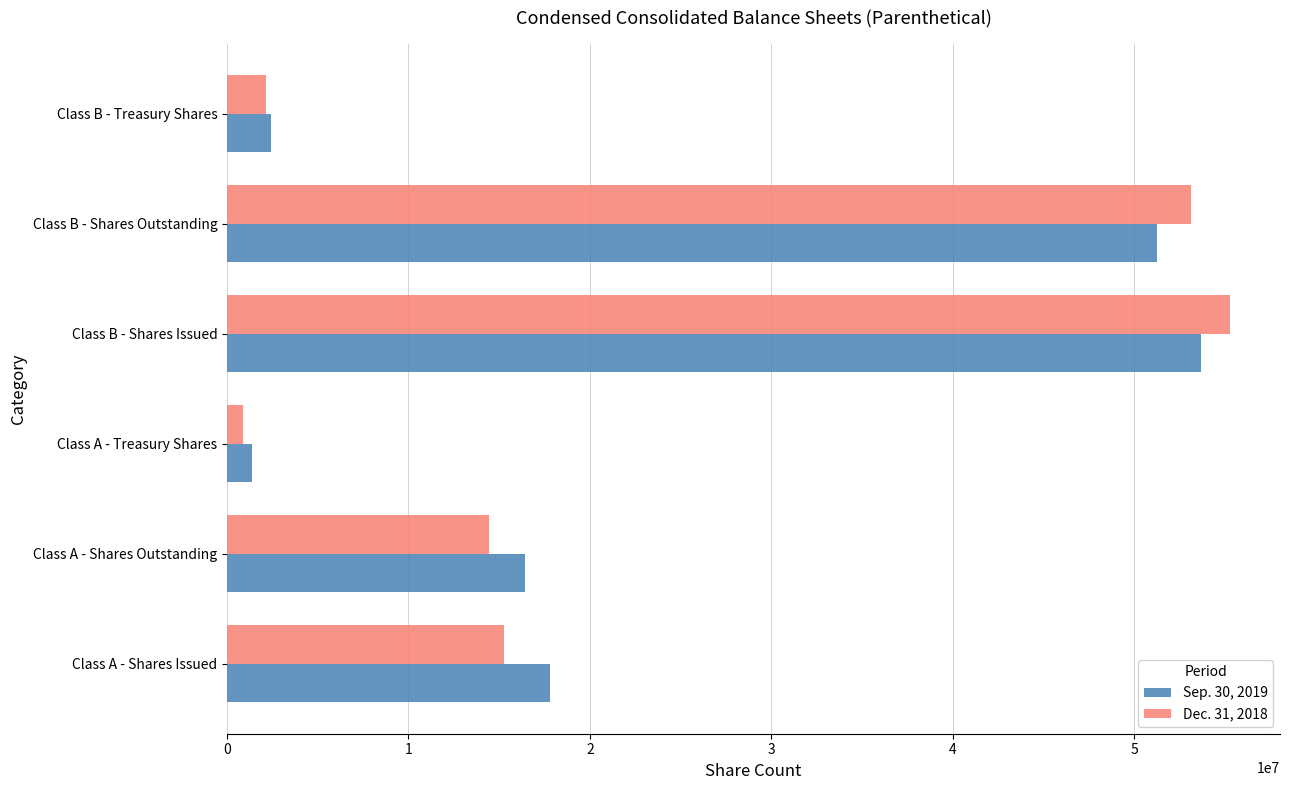

Count the number of categories in the chart.

6